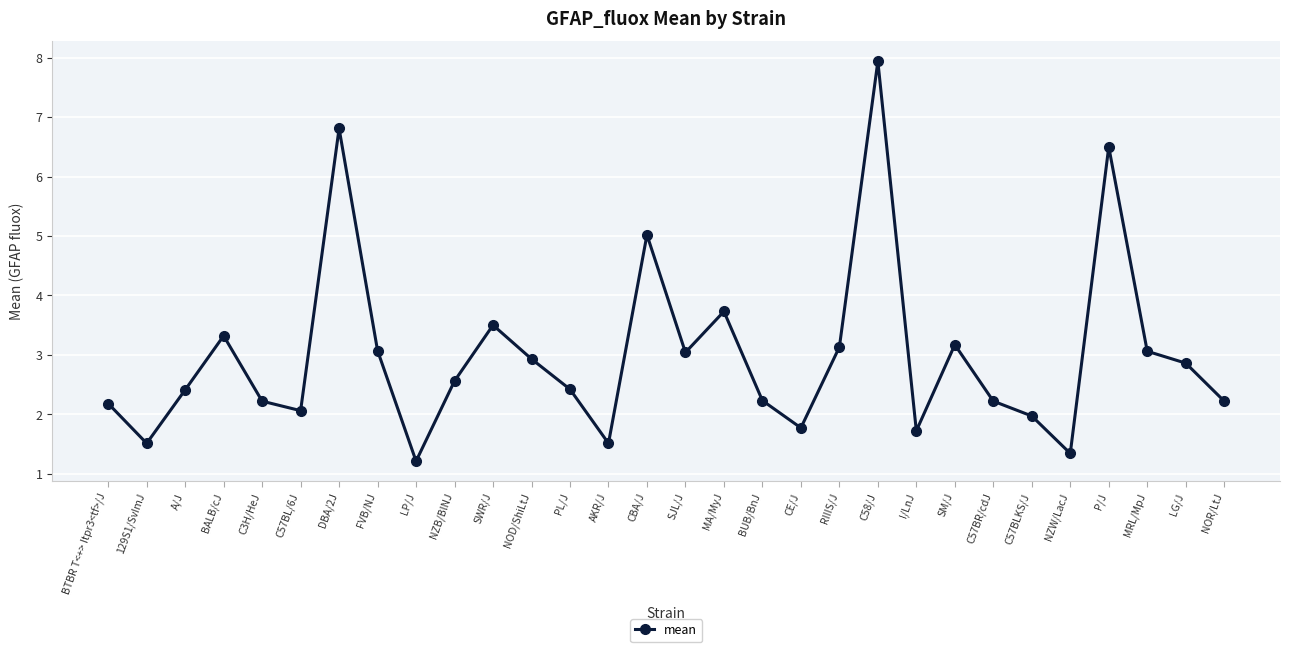

At which category does the data reach its first local peak?

BALB/cJ